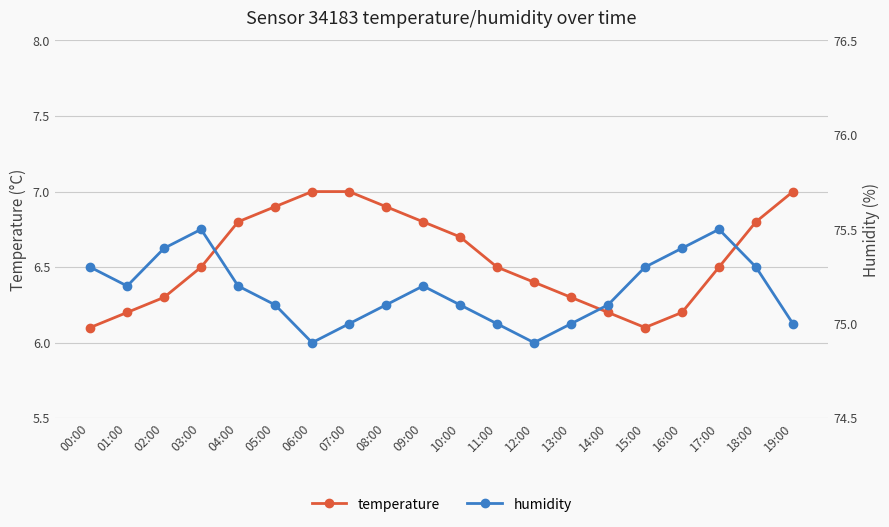

Reading left to right, transcribe all the data shown in this chart.

temperature: 6.1	6.2	6.3	6.5	6.8	6.9	7.0	7.0	6.9	6.8	6.7	6.5	6.4	6.3	6.2	6.1	6.2	6.5	6.8	7.0
humidity: 75.3	75.2	75.4	75.5	75.2	75.1	74.9	75.0	75.1	75.2	75.1	75.0	74.9	75.0	75.1	75.3	75.4	75.5	75.3	75.0